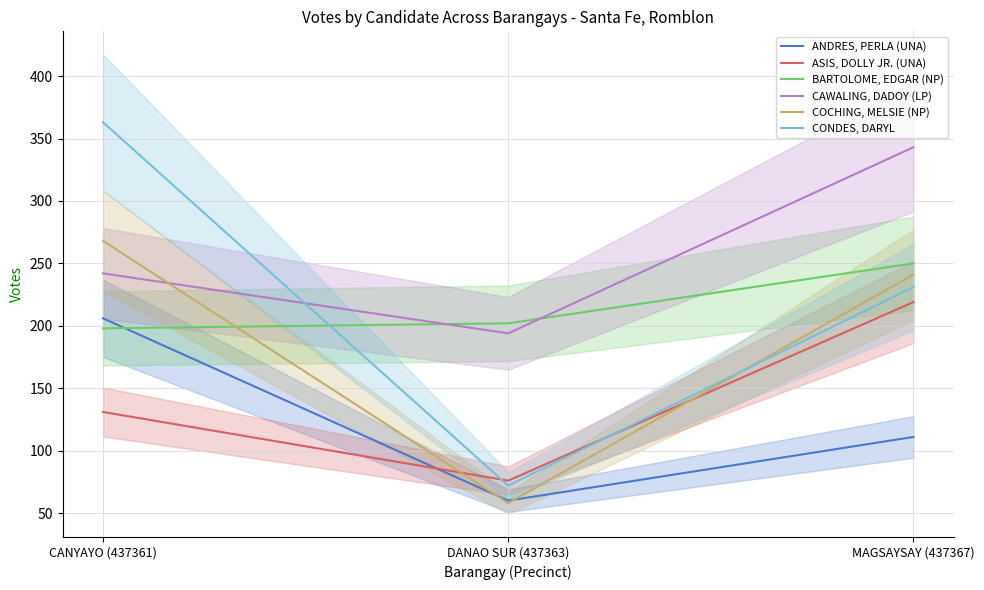

What is the label of the 3rd point from the left?

MAGSAYSAY (437367)